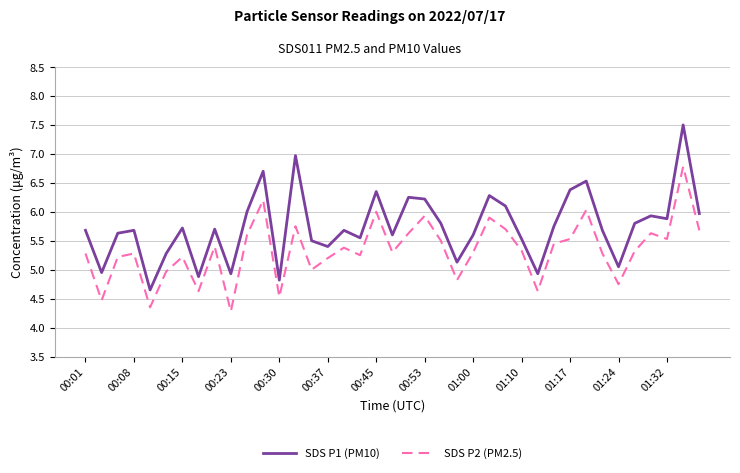

Rank the series by their maximum value, from lowest to highest.

SDS P2 (PM2.5), SDS P1 (PM10)